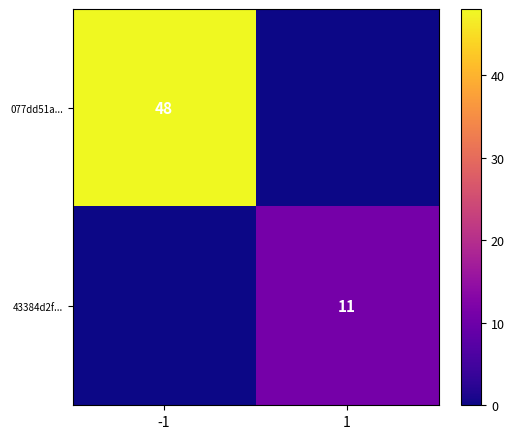

The 43384d2f... series shows 11 at 1. True or false?

True